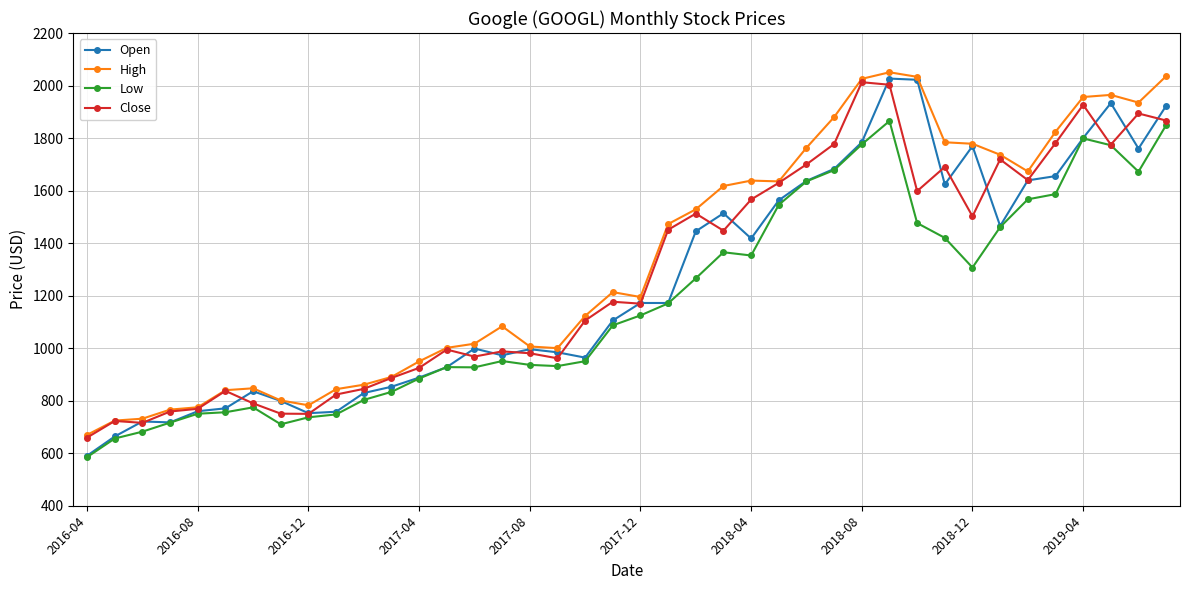

What is the value of the Close point at the 36th from the left?

1780.8